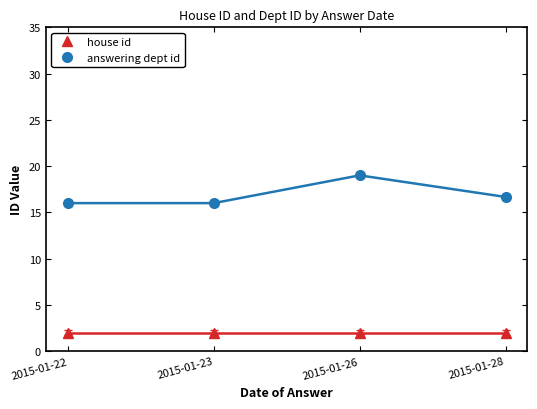

Which series has the largest total across all categories?

answering dept id